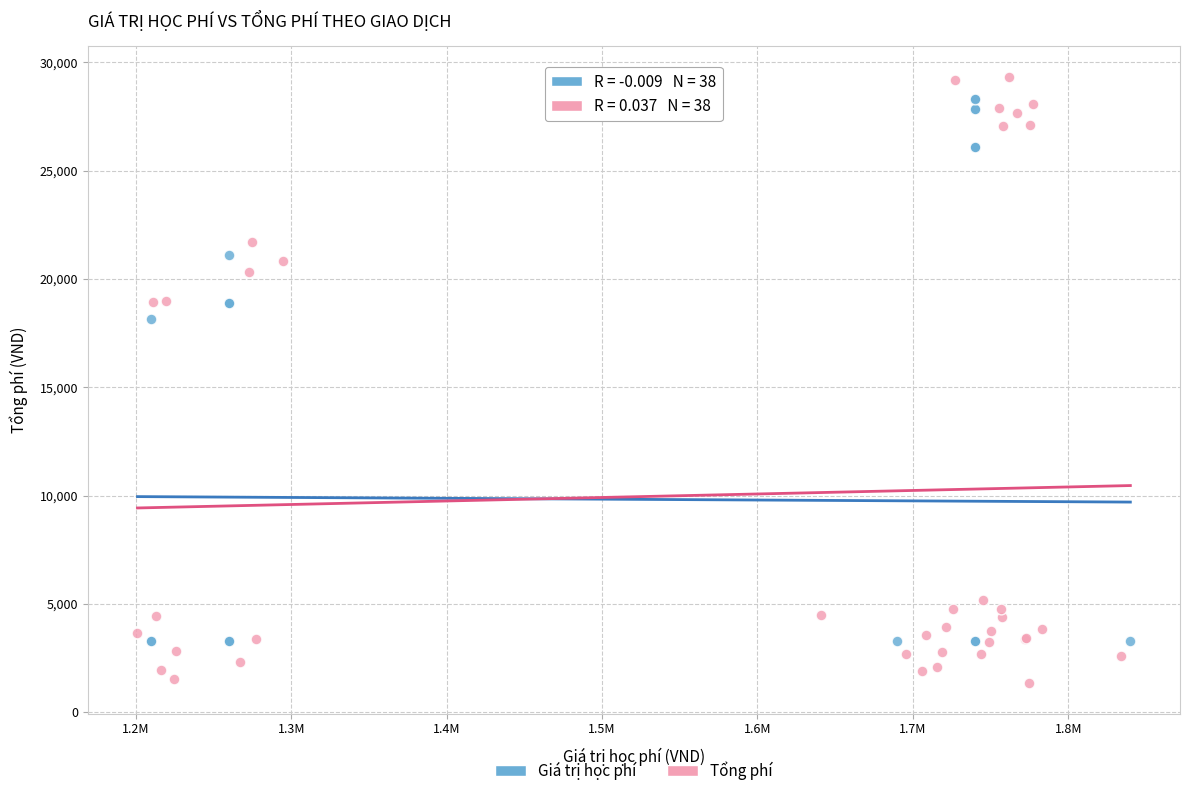

Which series contains the lowest Y value?

Tổng phí